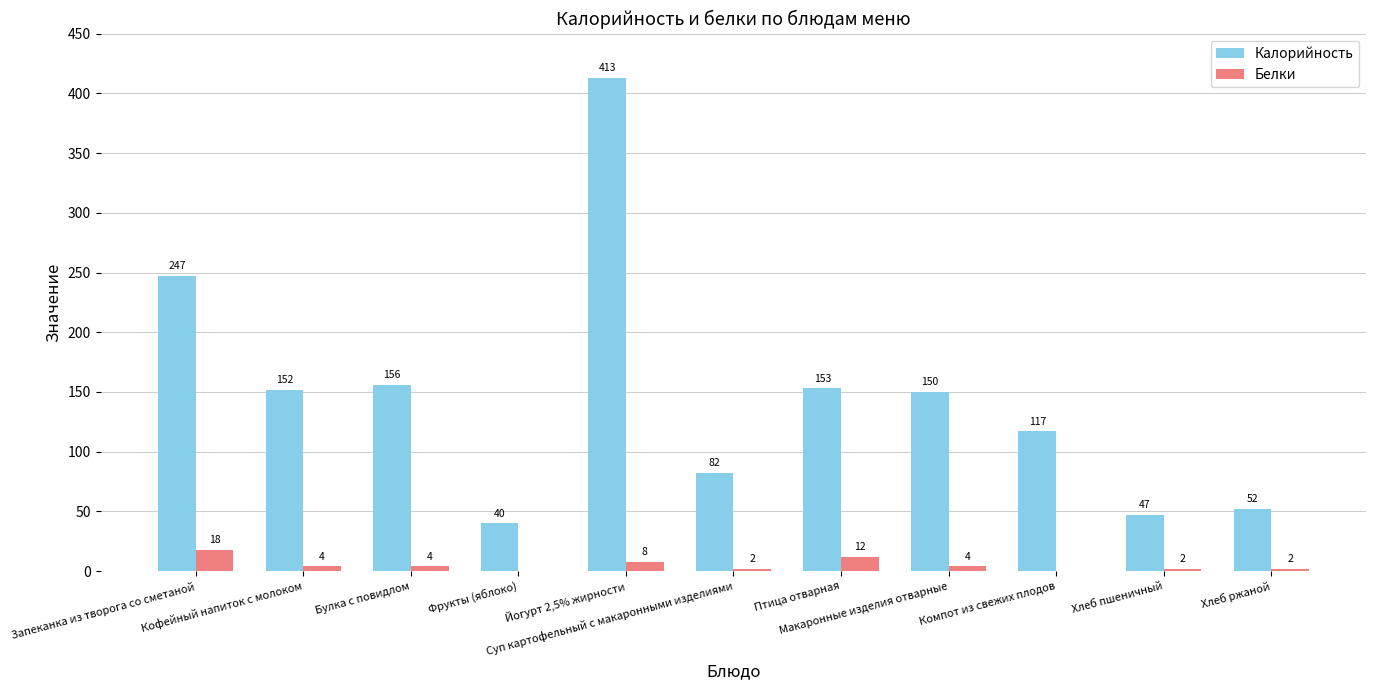

What is the sum of the Белки values at Суп картофельный с макаронными изделиями and Макаронные изделия отварные?

6